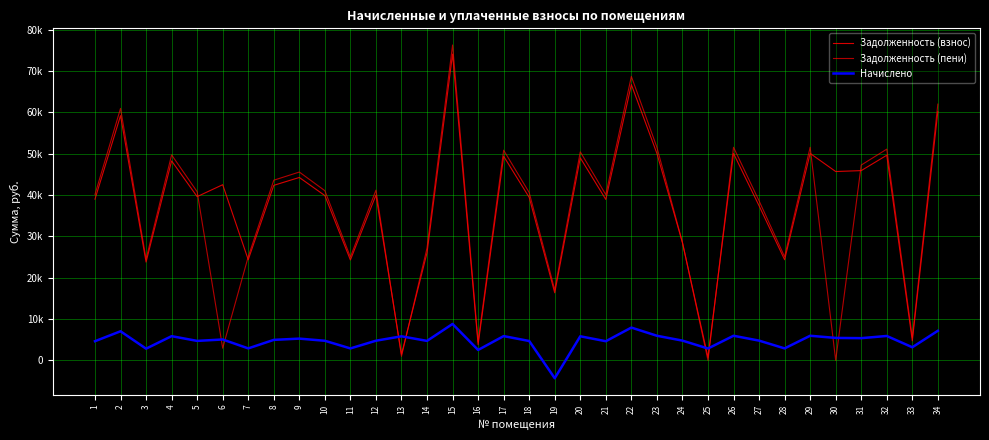

At which category is the sum across all series the highest?

15